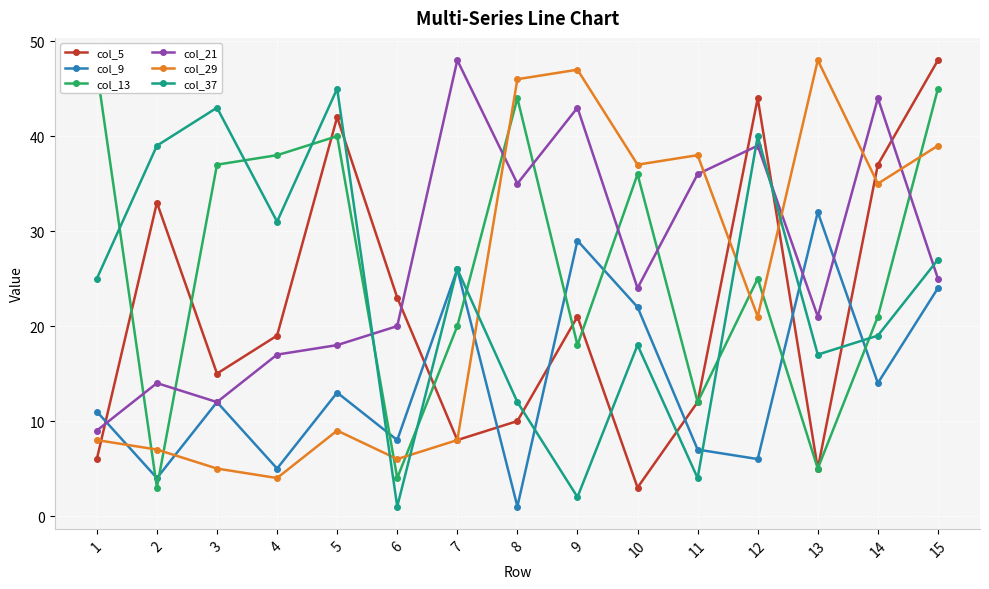

What is the value of the col_13 point at the 6th from the left?

4